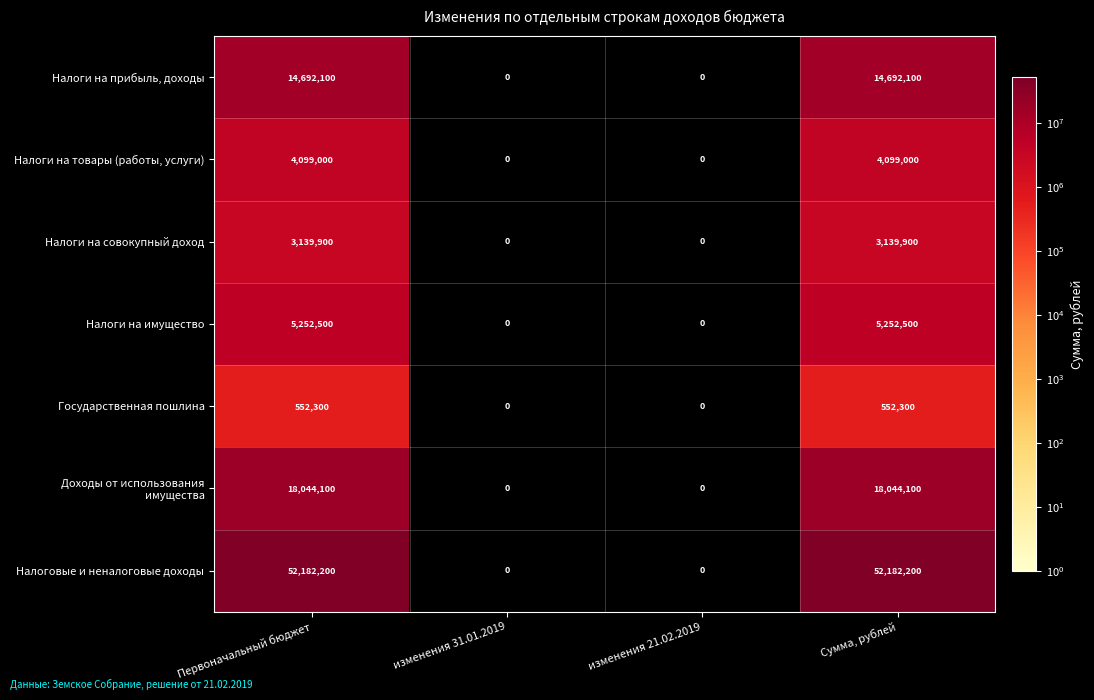

What is the total value across all series at Сумма, рублей?

97962100